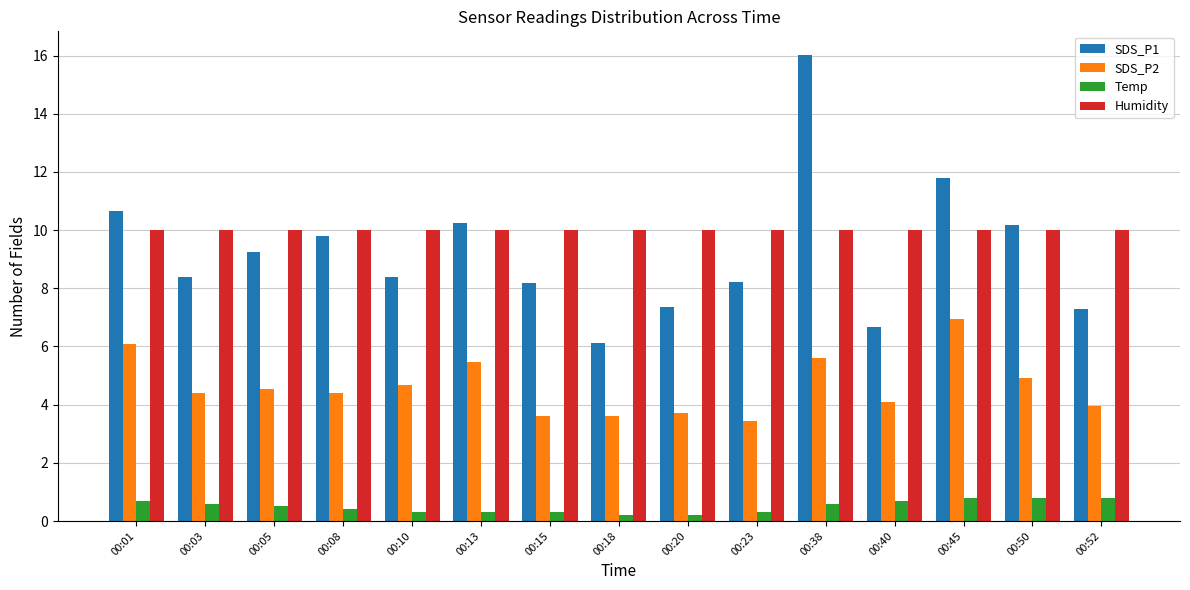

What is the difference between the second highest and minimum values in the Temp series?

0.6